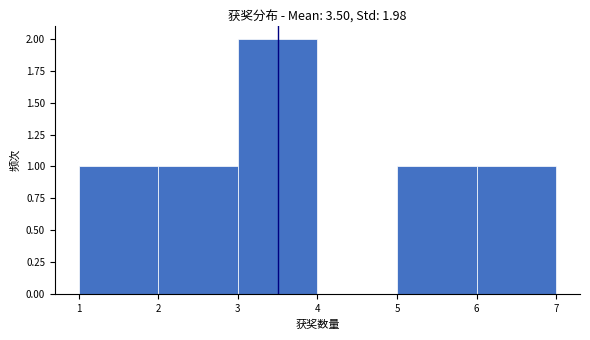

Reading left to right, list every bar in this chart as the range it spans on the x-axis followed by its height. The values are not printed on the chart, so give them approximately, as read against the axis.

1 to 2: 1
2 to 3: 1
3 to 4: 2
4 to 5: 0
5 to 6: 1
6 to 7: 1